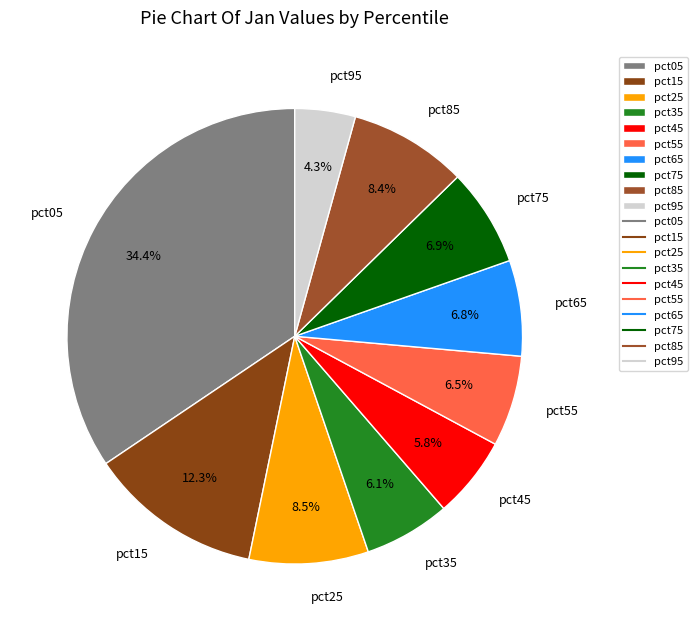

What percentage do pct25 and pct05 together represent?

42.9%